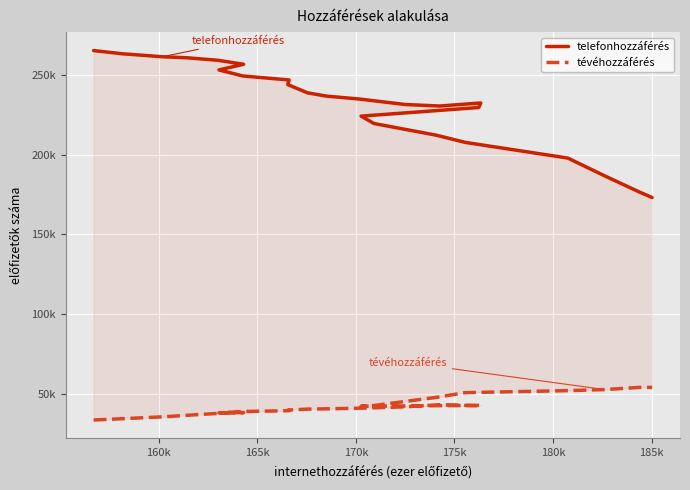

What is the value of the telefonhozzáférés point at the 8th from the left?

249180